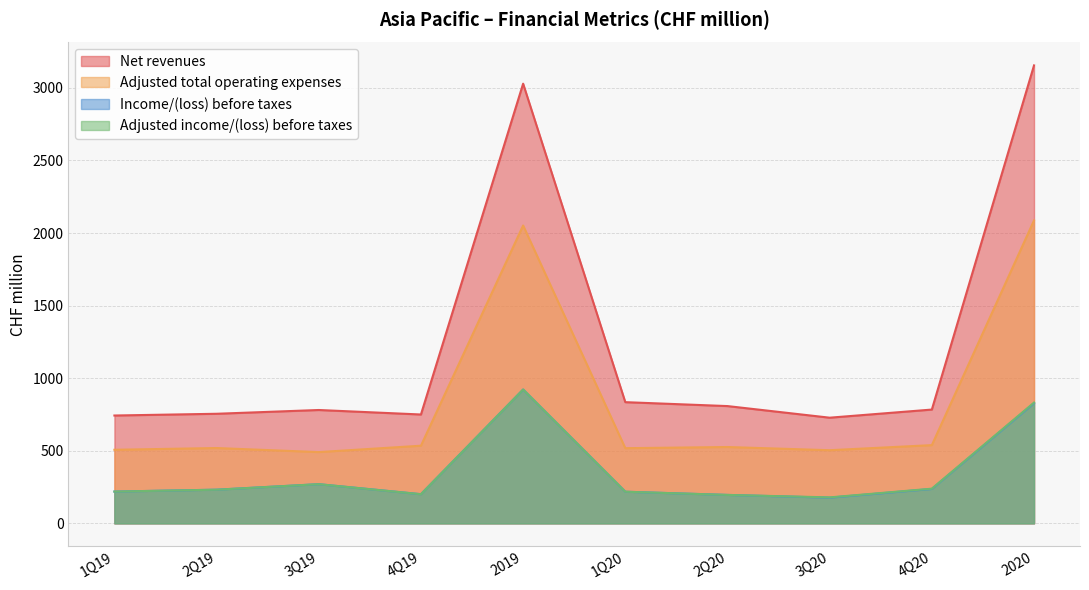

How many data points in Adjusted total operating expenses are less than 526?

5